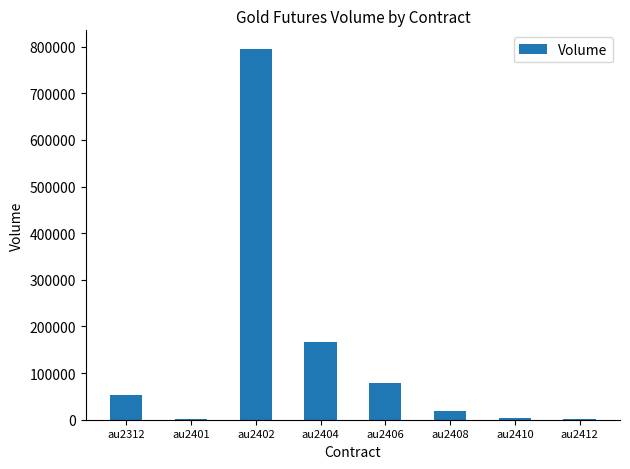

What is the sum of all values?

1121535